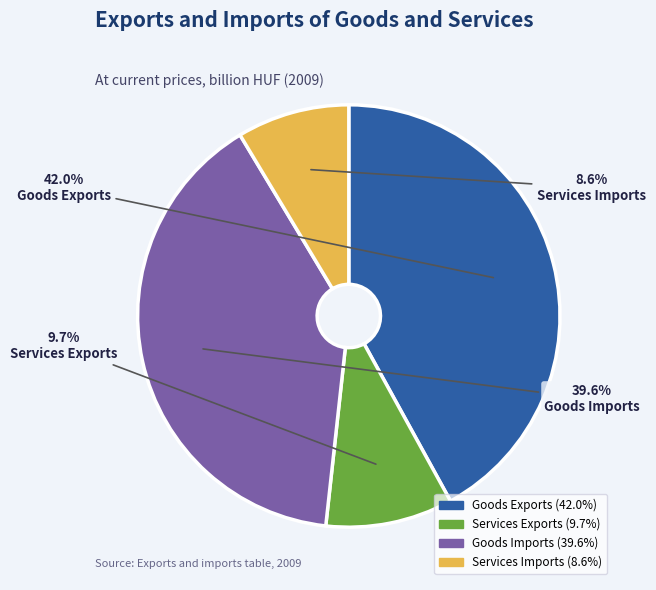

Which slice is the smallest?

Services Imports